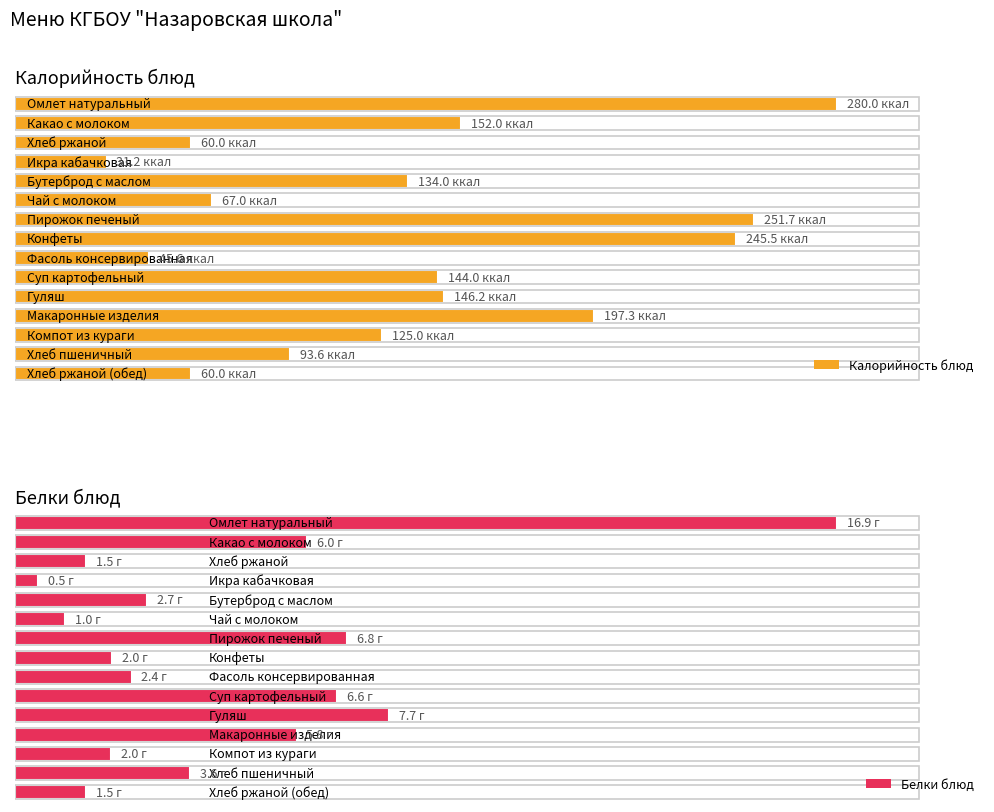

Reading left to right, what are all the values shown in this chart?

Калорийность: 280.0	152.0	60.0	31.2	134.0	67.0	251.7	245.5	45.6	144.0	146.2	197.3	125.0	93.6	60.0
Белки: 16.9	6.0	1.5	0.5	2.7	1.0	6.8	2.0	2.4	6.6	7.7	5.8	2.0	3.6	1.5